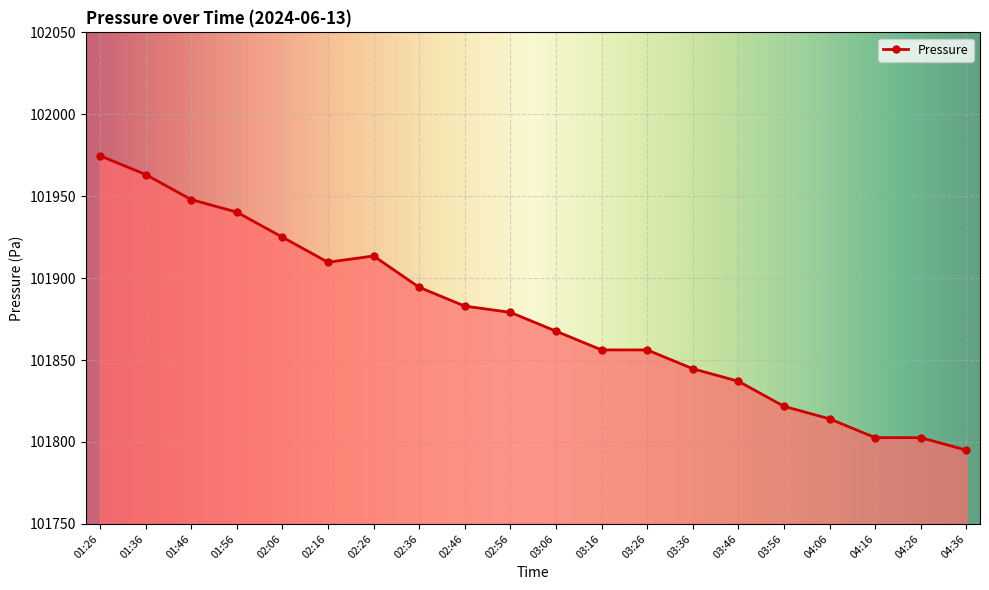

What is the ratio of the value at 01:36 to the value at 04:26?

1.0